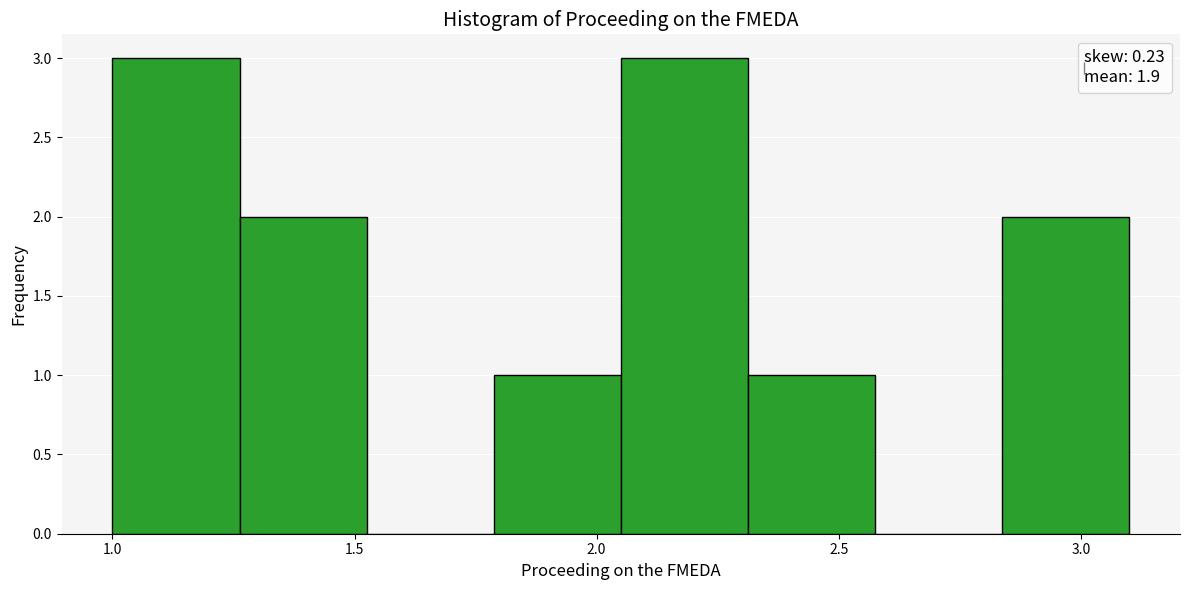

Reading left to right, list every bar in this chart as the range it spans on the x-axis followed by its height. Neither the bar edges nor the heights are printed on the chart, so give them approximately, as read against the axes.

1.00 to 1.25: 3
1.25 to 1.55: 2
1.55 to 1.80: 0
1.80 to 2.05: 1
2.05 to 2.30: 3
2.30 to 2.60: 1
2.60 to 2.85: 0
2.85 to 3.10: 2